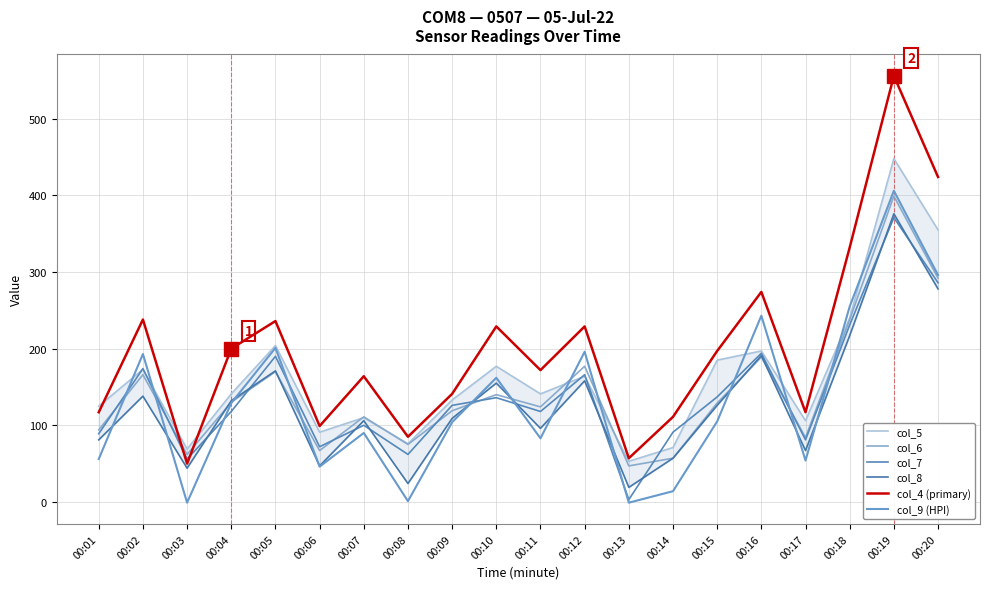

Is it true that col_7 equals 126 at 00:09?

True